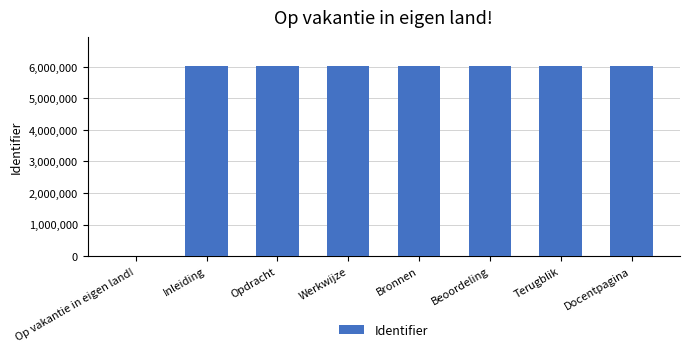

How many values are above zero?

7